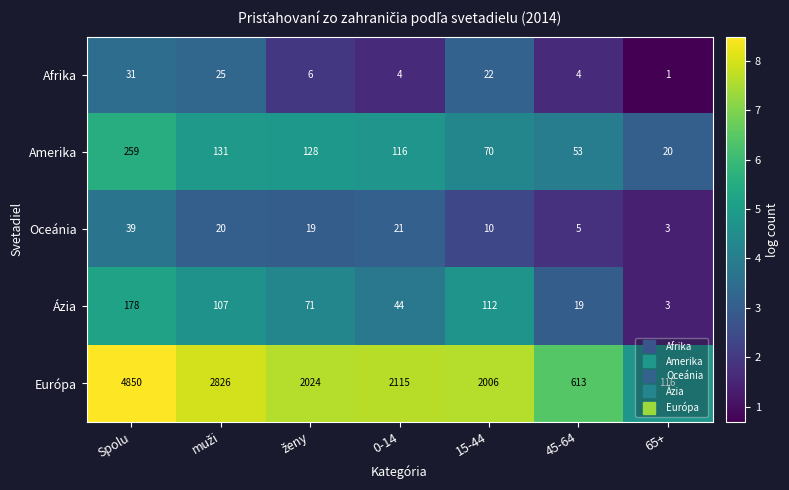

Where does the Ázia series first go above 71?

Spolu